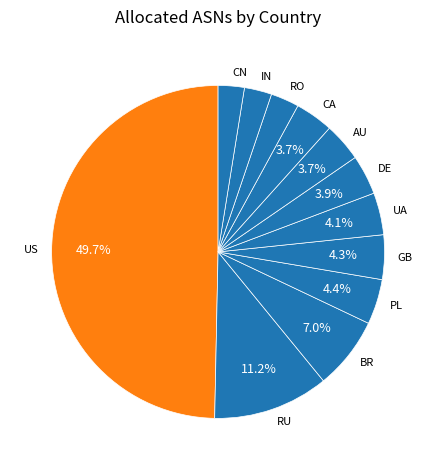

To the nearest percent, what is the combined percentage of DE and AU?

8%